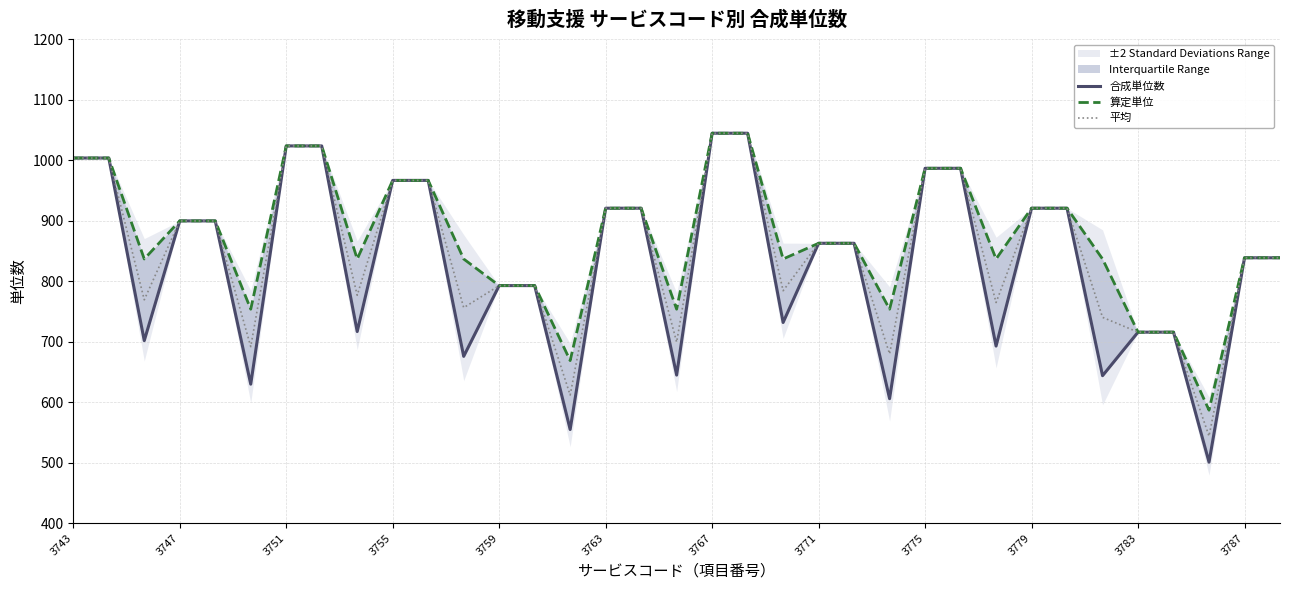

True or false: 平均 has a value of 185.8 at 3763.

False